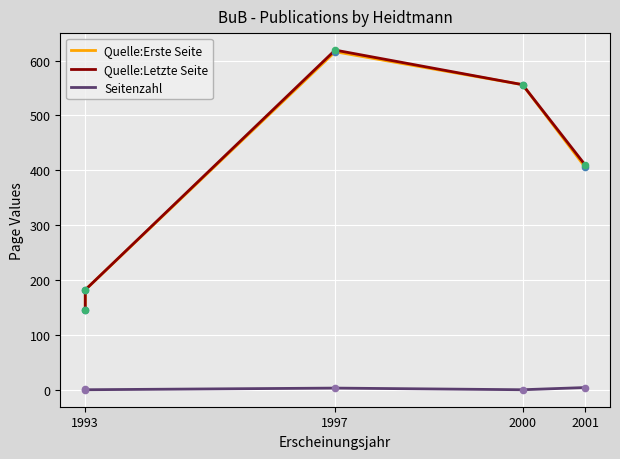

What are all the series names shown in the legend?

Quelle:Erste Seite, Quelle:Letzte Seite, Seitenzahl